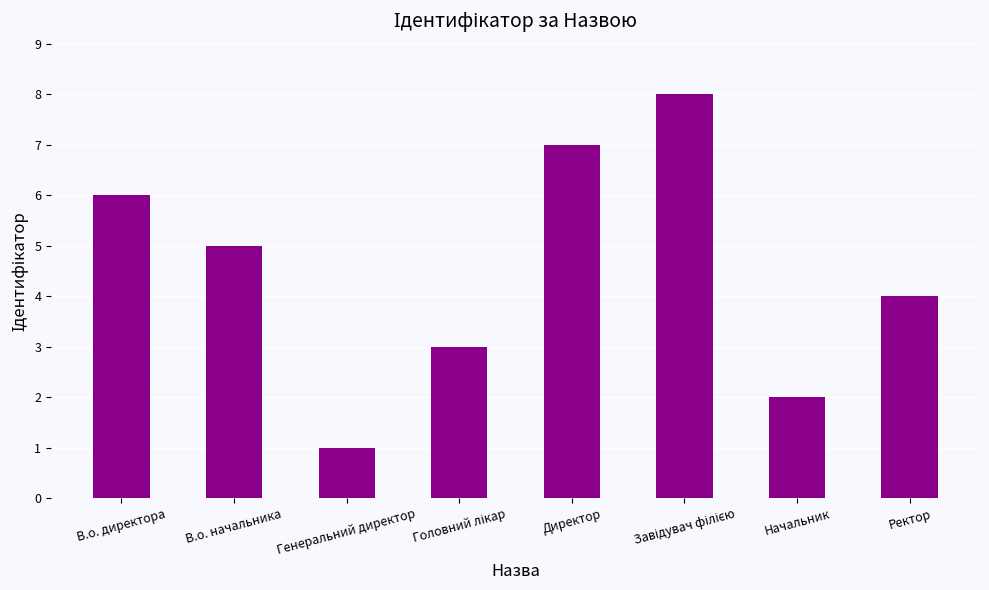

What is the maximum value shown in the chart?

8